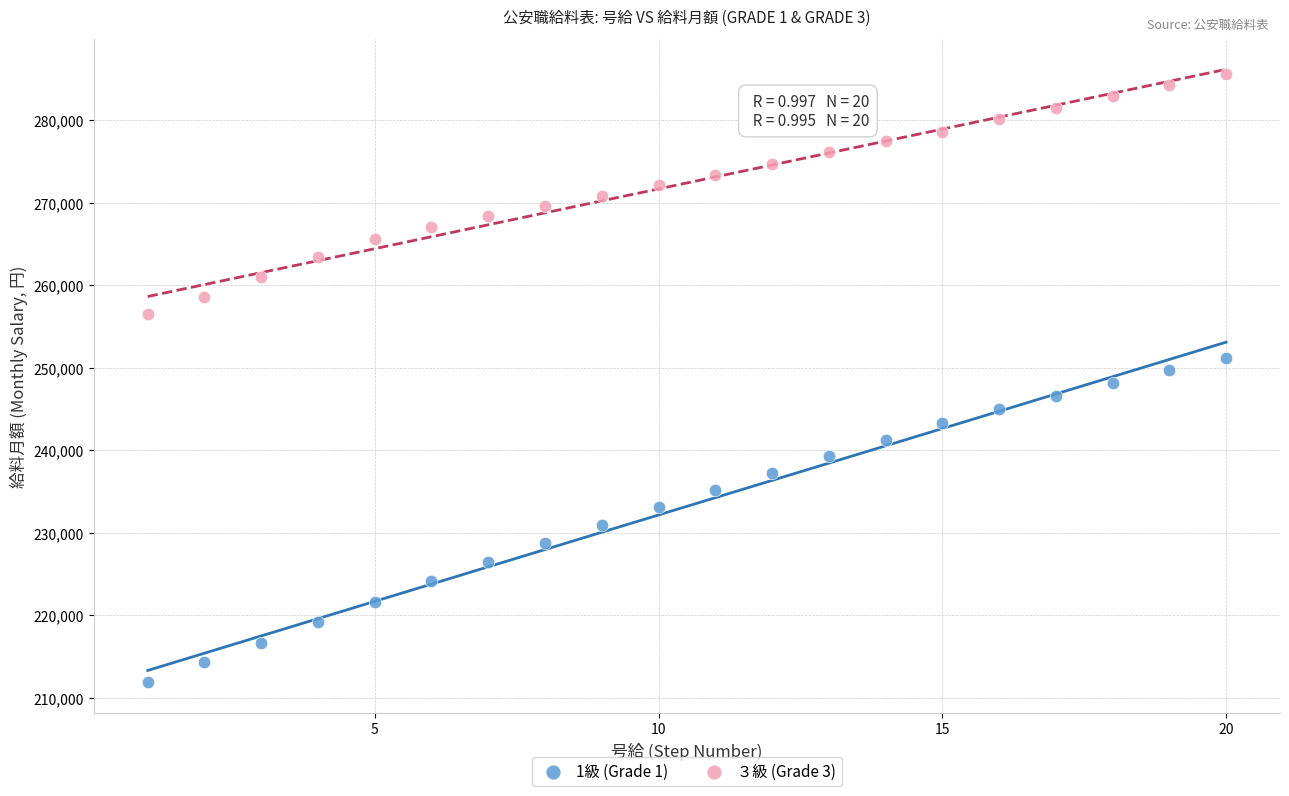

Which series contains the highest Y value?

３級 (Grade 3)